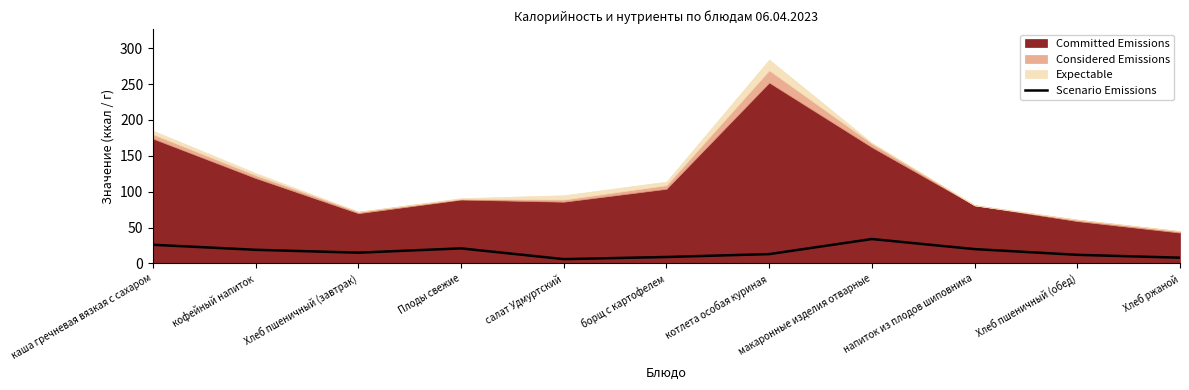

What is the change in value from Хлеб пшеничный (завтрак) to Плоды свежие?

+6.0